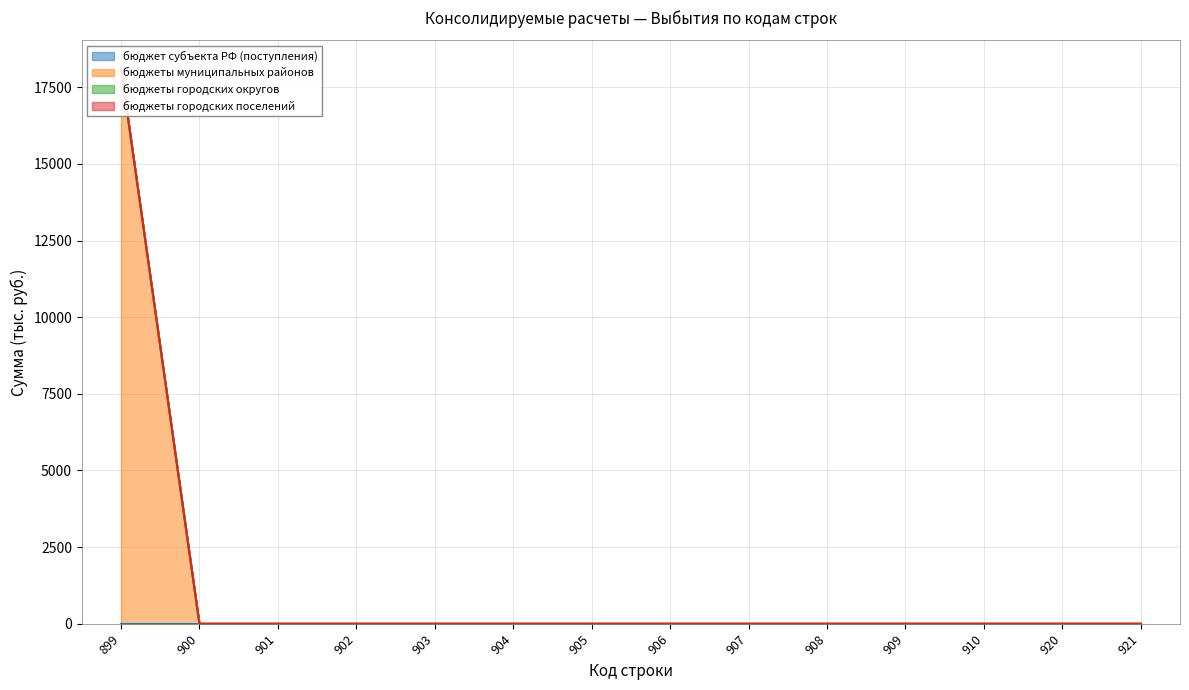

At which label is бюджеты городских округов closest to 0?

899